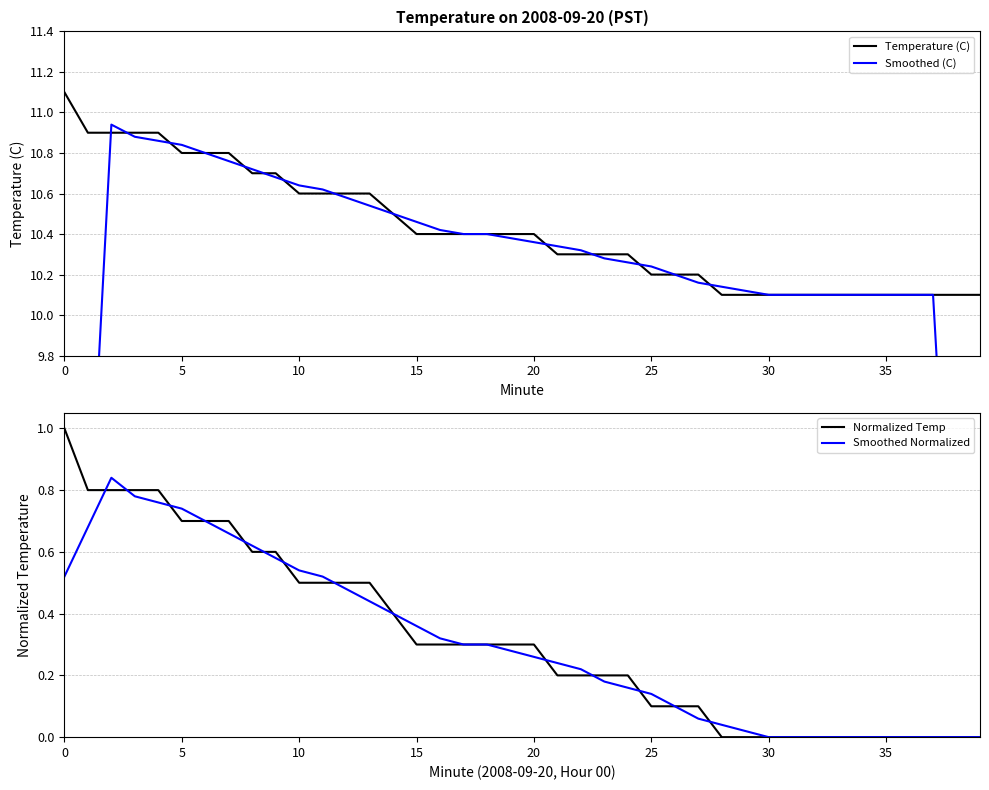

Reading right to left, transcribe all the data shown in this chart.

Temperature (C): 10.1	10.1	10.1	10.1	10.1	10.1	10.1	10.1	10.1	10.1	10.1	10.1	10.2	10.2	10.2	10.3	10.3	10.3	10.3	10.4	10.4	10.4	10.4	10.4	10.4	10.5	10.6	10.6	10.6	10.6	10.7	10.7	10.8	10.8	10.8	10.9	10.9	10.9	10.9	11.1
Smoothed (C): 6.1	8.1	10.1	10.1	10.1	10.1	10.1	10.1	10.1	10.1	10.1	10.1	10.2	10.2	10.2	10.3	10.3	10.3	10.3	10.4	10.4	10.4	10.4	10.4	10.5	10.5	10.5	10.6	10.6	10.6	10.7	10.7	10.8	10.8	10.8	10.9	10.9	10.9	8.8	6.6
Normalized Temp: 0.0	0.0	0.0	0.0	0.0	0.0	0.0	0.0	0.0	0.0	0.0	0.0	0.1	0.1	0.1	0.2	0.2	0.2	0.2	0.3	0.3	0.3	0.3	0.3	0.3	0.4	0.5	0.5	0.5	0.5	0.6	0.6	0.7	0.7	0.7	0.8	0.8	0.8	0.8	1.0
Smoothed Normalized: 0.0	0.0	0.0	0.0	0.0	0.0	0.0	0.0	0.0	0.0	0.0	0.0	0.1	0.1	0.1	0.2	0.2	0.2	0.2	0.3	0.3	0.3	0.3	0.3	0.4	0.4	0.4	0.5	0.5	0.5	0.6	0.6	0.7	0.7	0.7	0.8	0.8	0.8	0.7	0.5